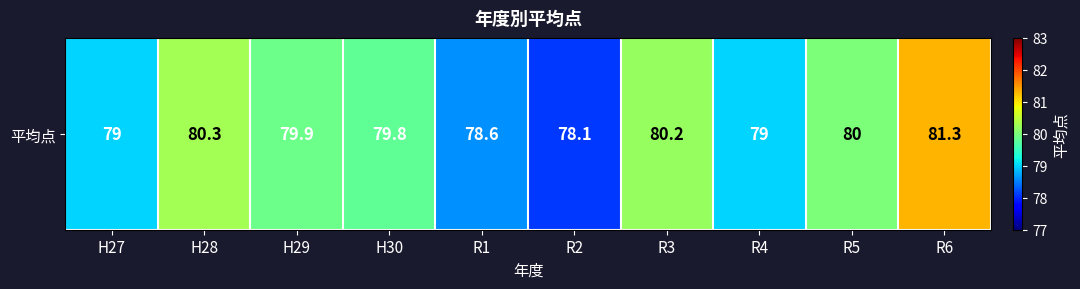

Where is the data nearest to the value 79?

H27